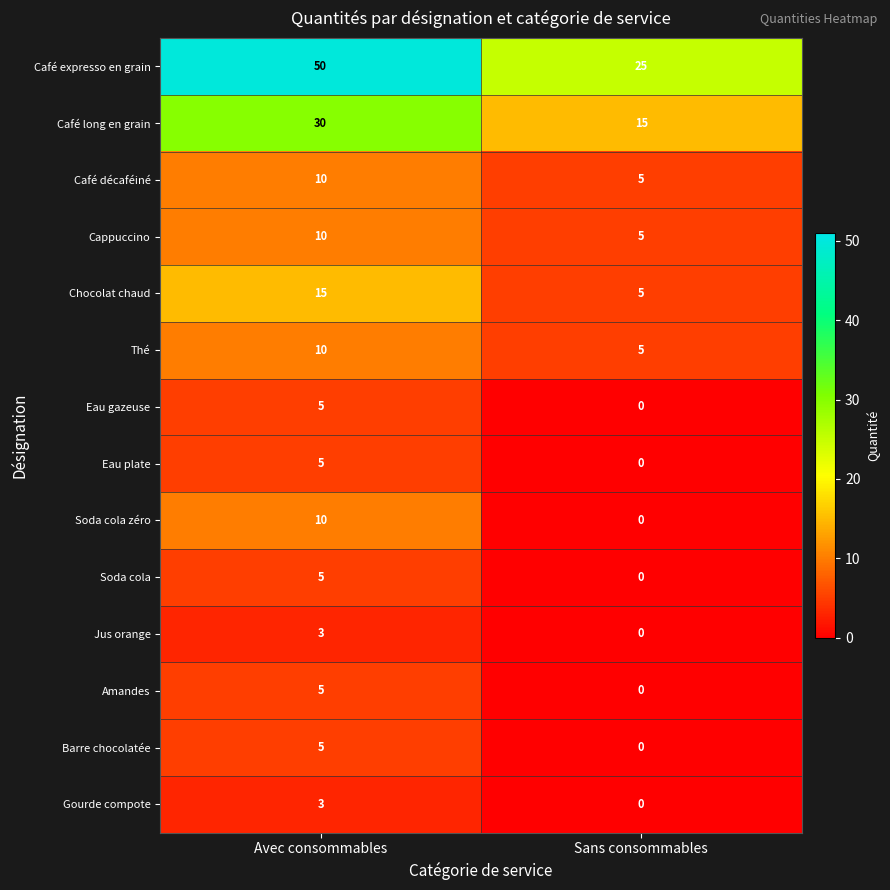

Which label corresponds to the largest value in the chart?

Avec consommables